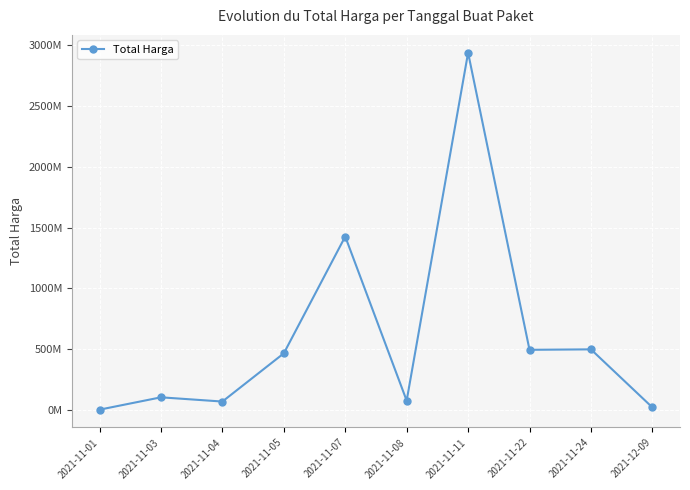

How many interior local peaks (higher than both neighbors) does the data have?

4